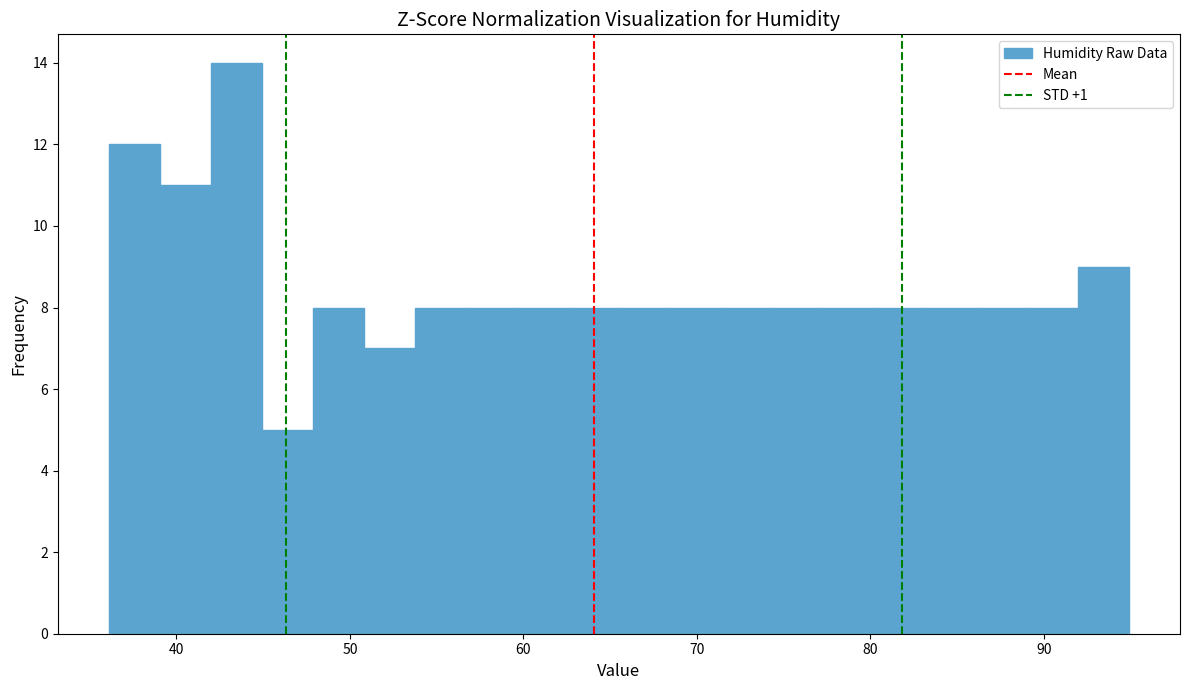

Around what value on the x-axis is the tallest bar? Give the approximate position of its centre, as read against the axis.

43